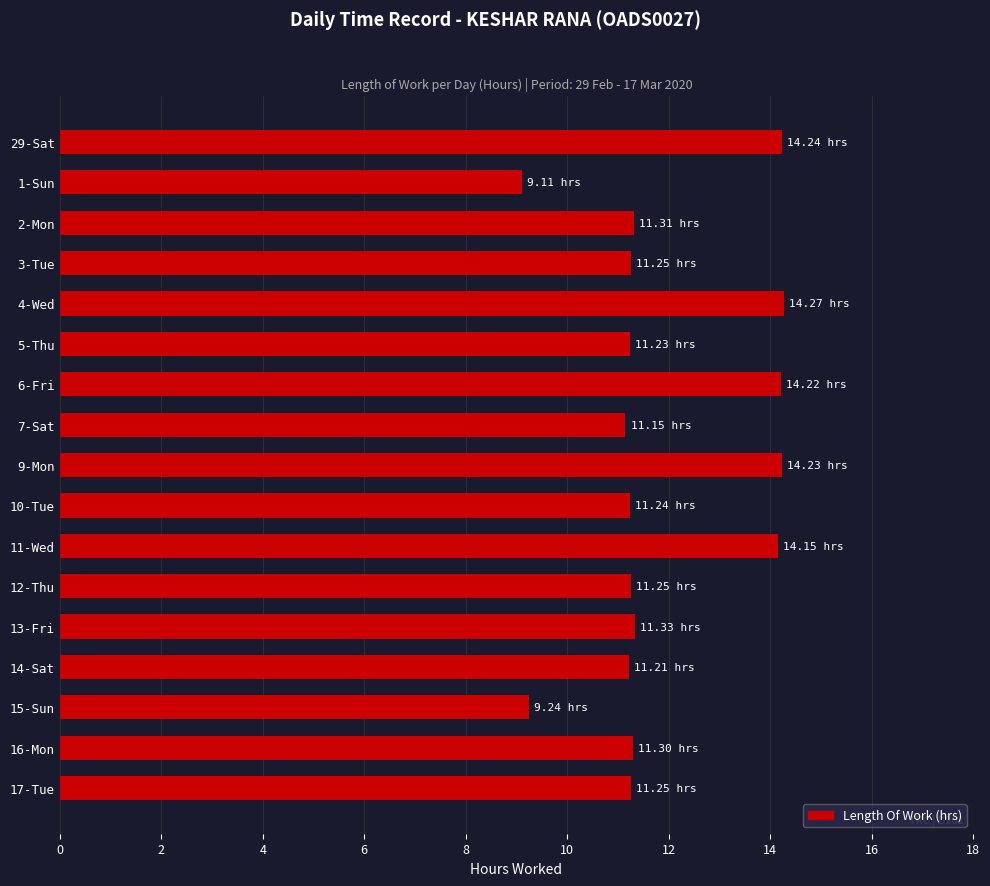

Approximately how many times larger is the value at 1-Sun compared to 13-Fri?

0.8